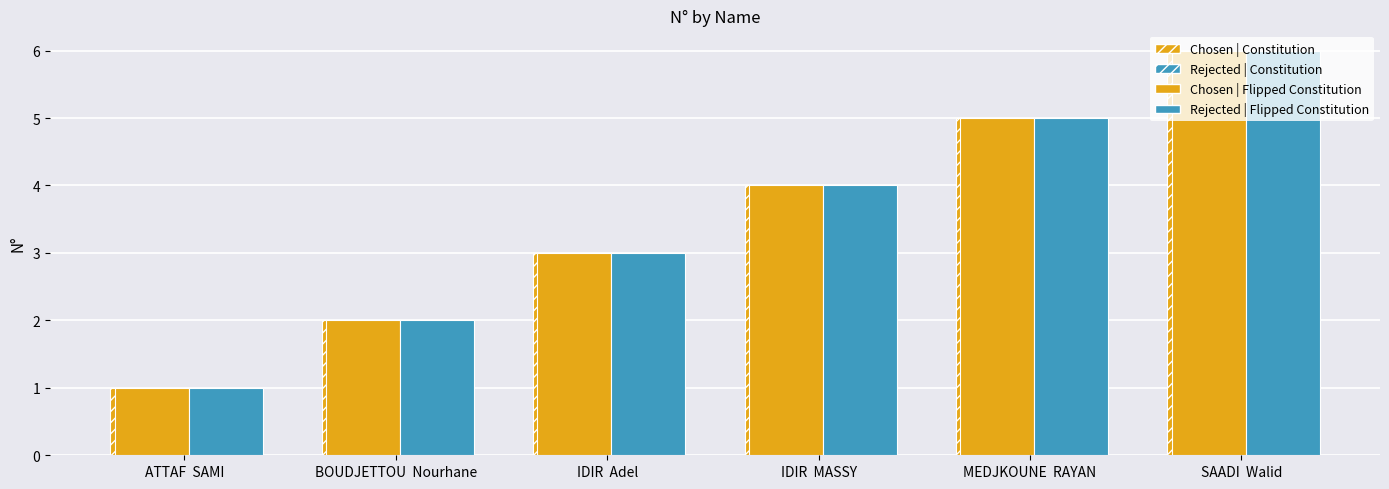

What position from the left is ATTAF  SAMI?

1